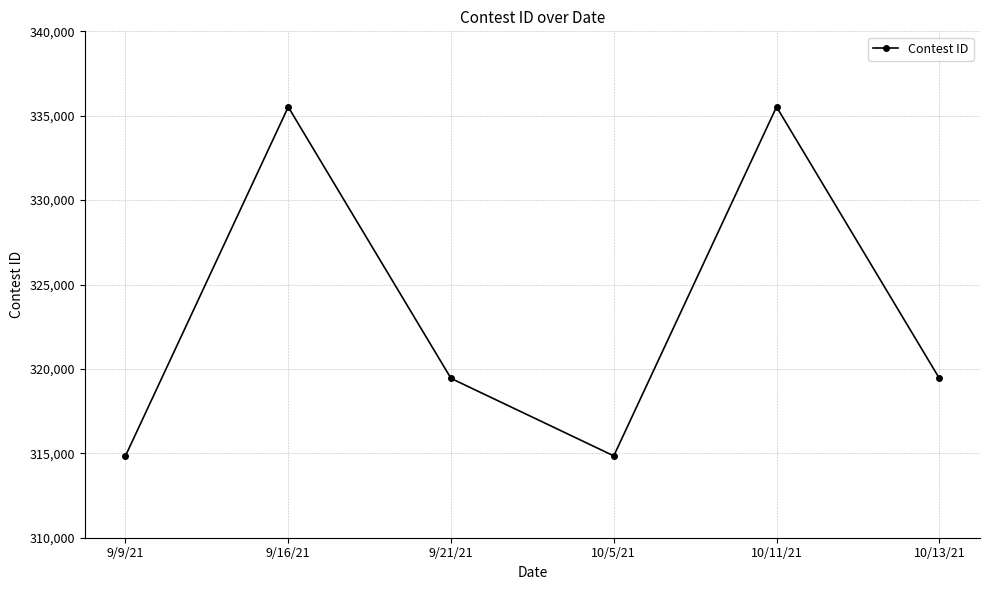

What is the value of the 1st point from the left?

314846